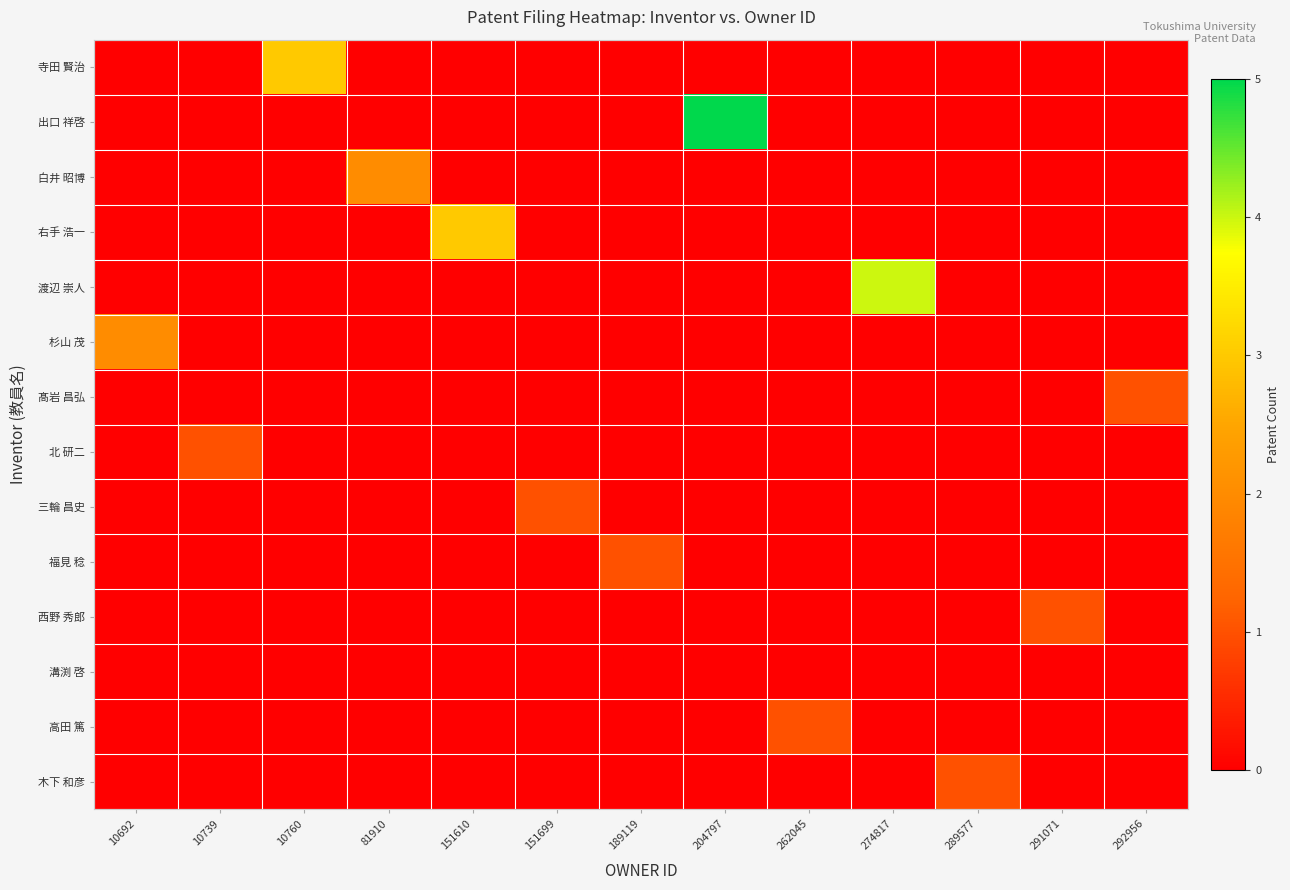

At which category does the chart reach its minimum across all series?

10692